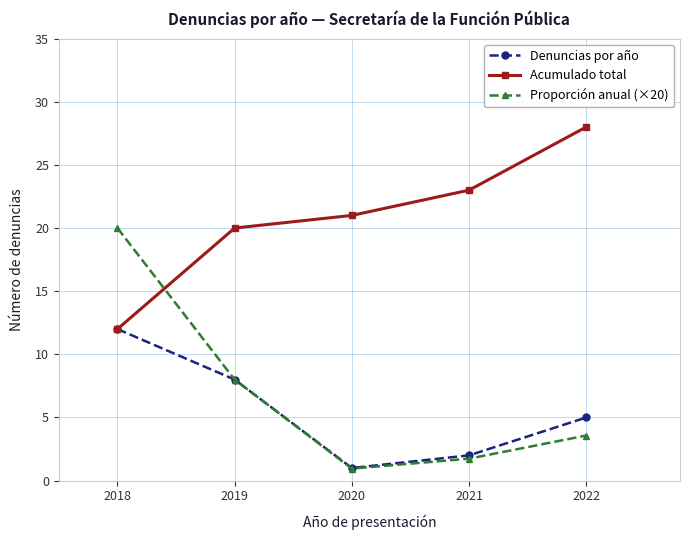

What is the difference between the second highest and minimum values in the Proporción anual (×20) series?

7.0